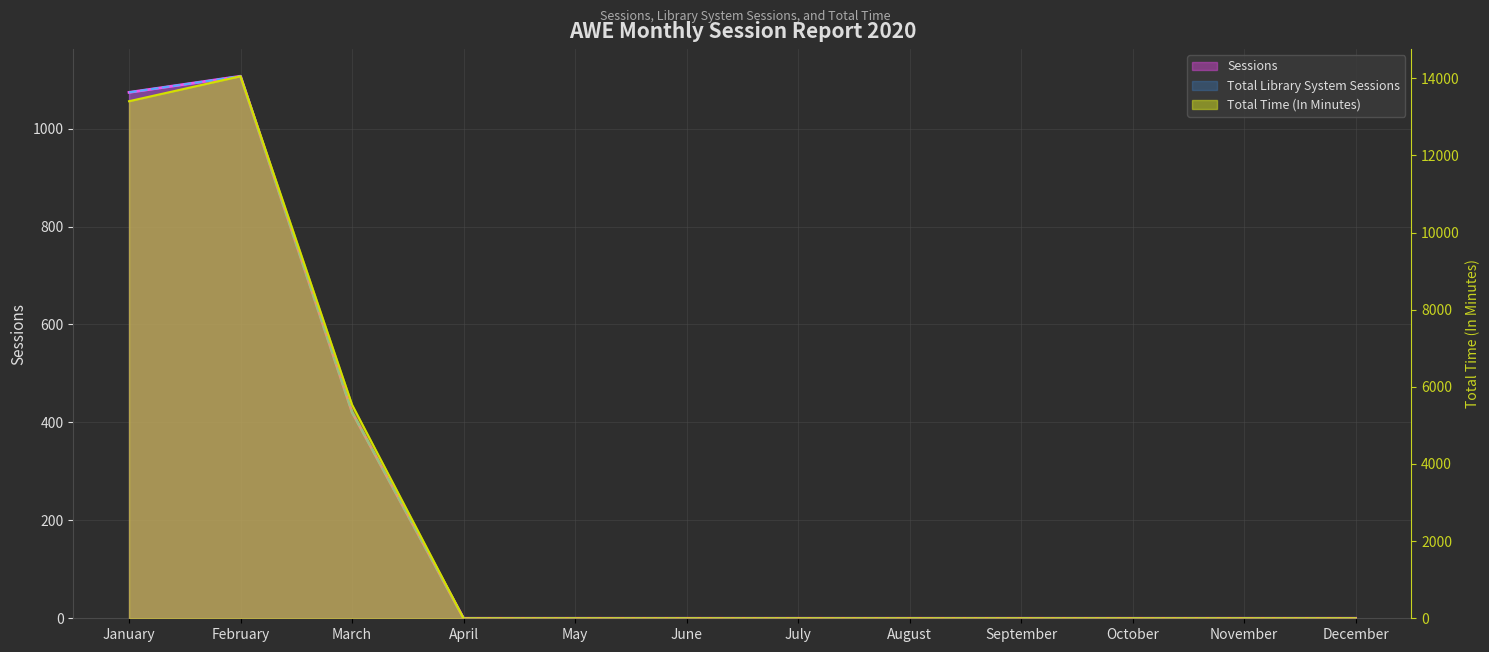

How many data points in Total Time (In Minutes) are above 0?

3